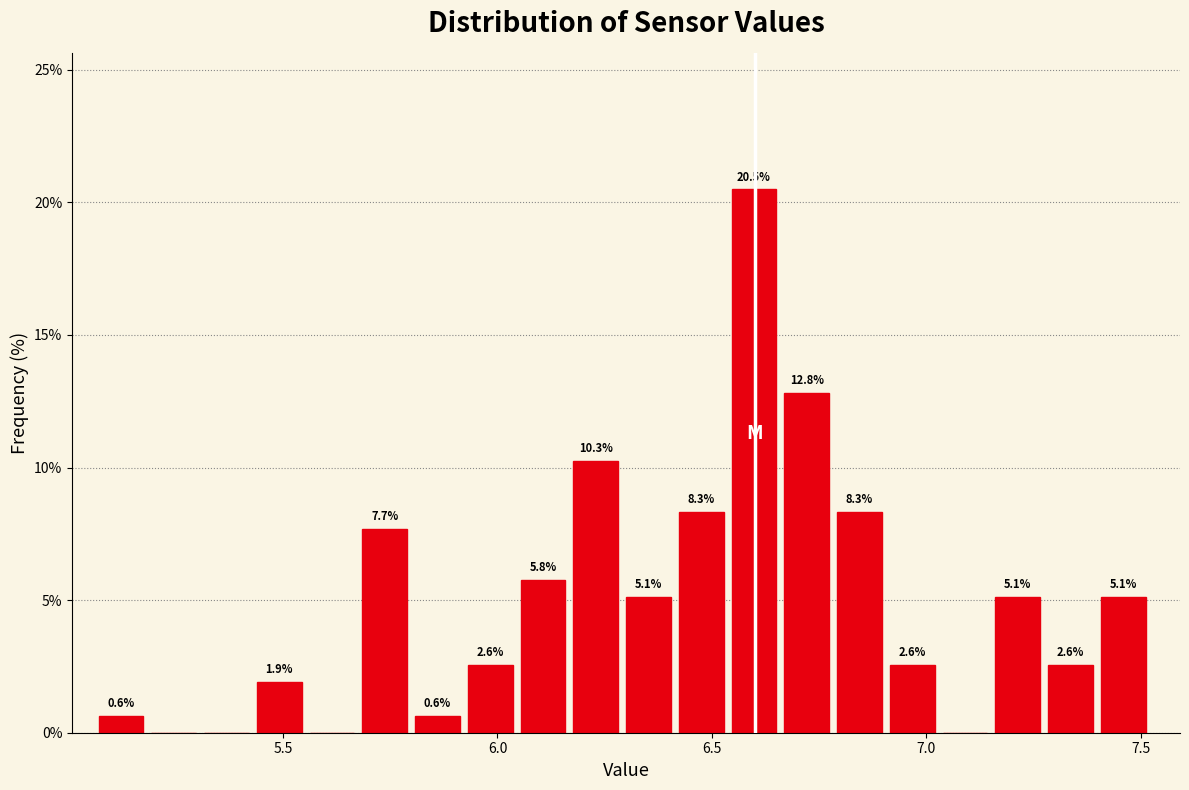

Read against the x-axis, roughly where is the centre of the tallest bar?

6.60